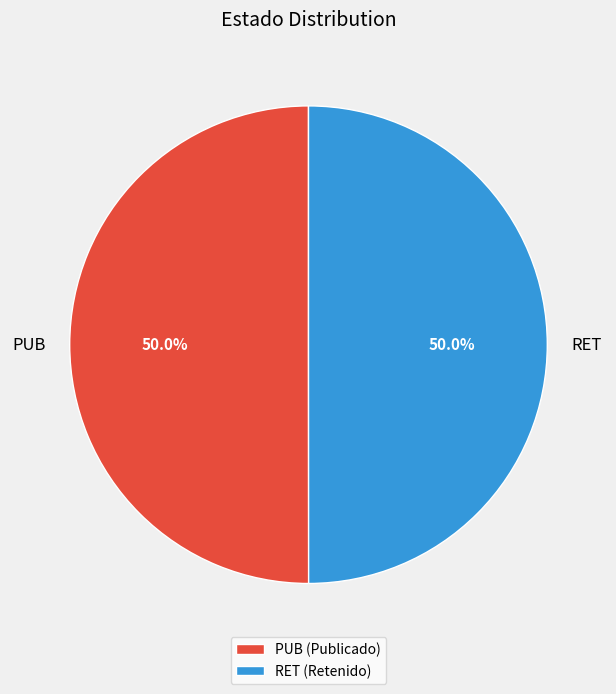

Approximately how many times larger is the value at PUB compared to RET?

1.0